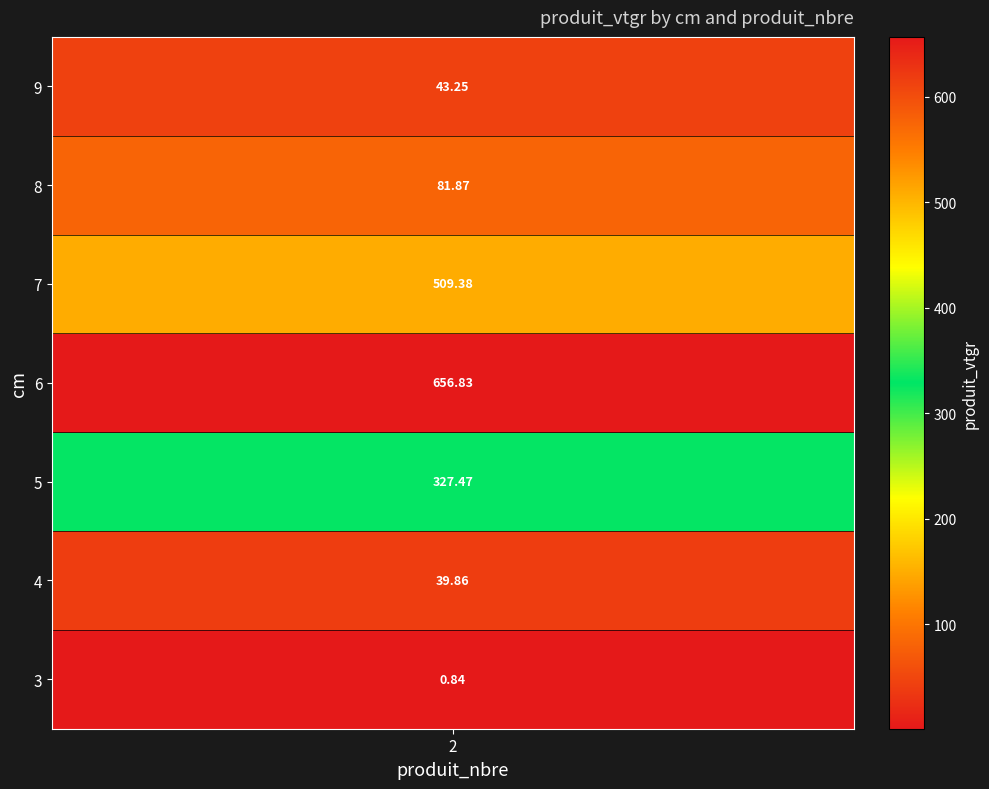

List the labels in order of value, smallest first.

3, 4, 9, 8, 5, 7, 6